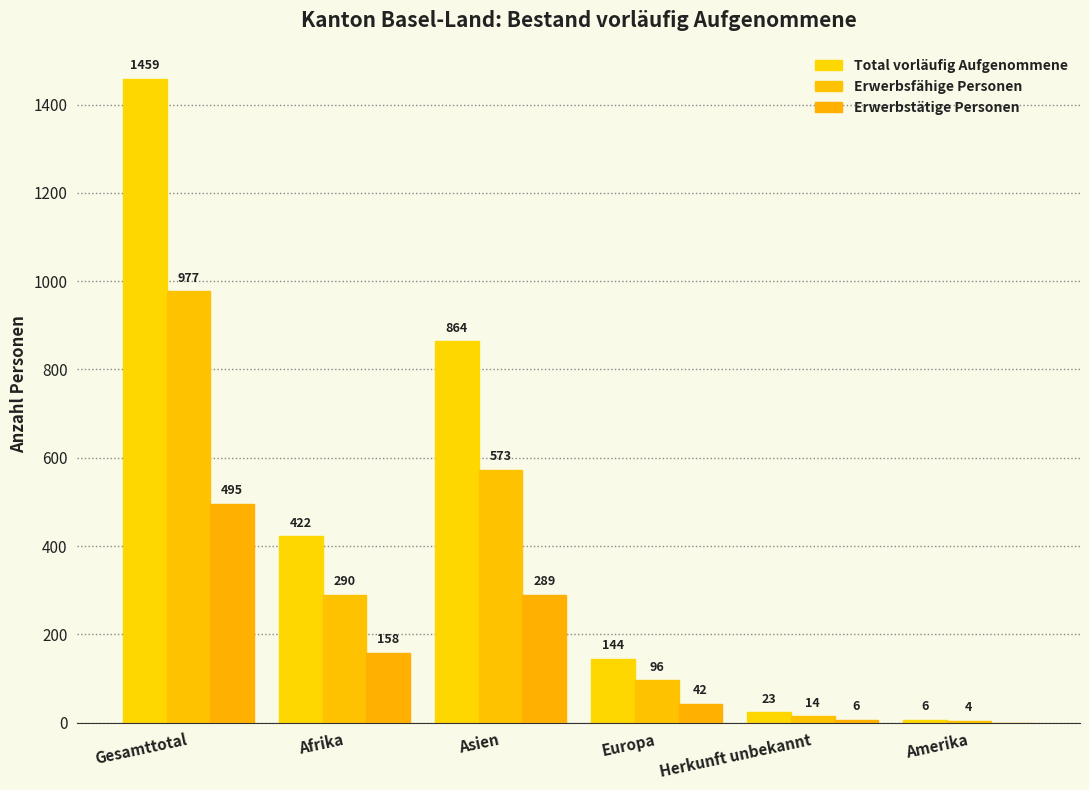

What are all the series names shown in the legend?

Total vorläufig Aufgenommene, Erwerbsfähige Personen, Erwerbstätige Personen